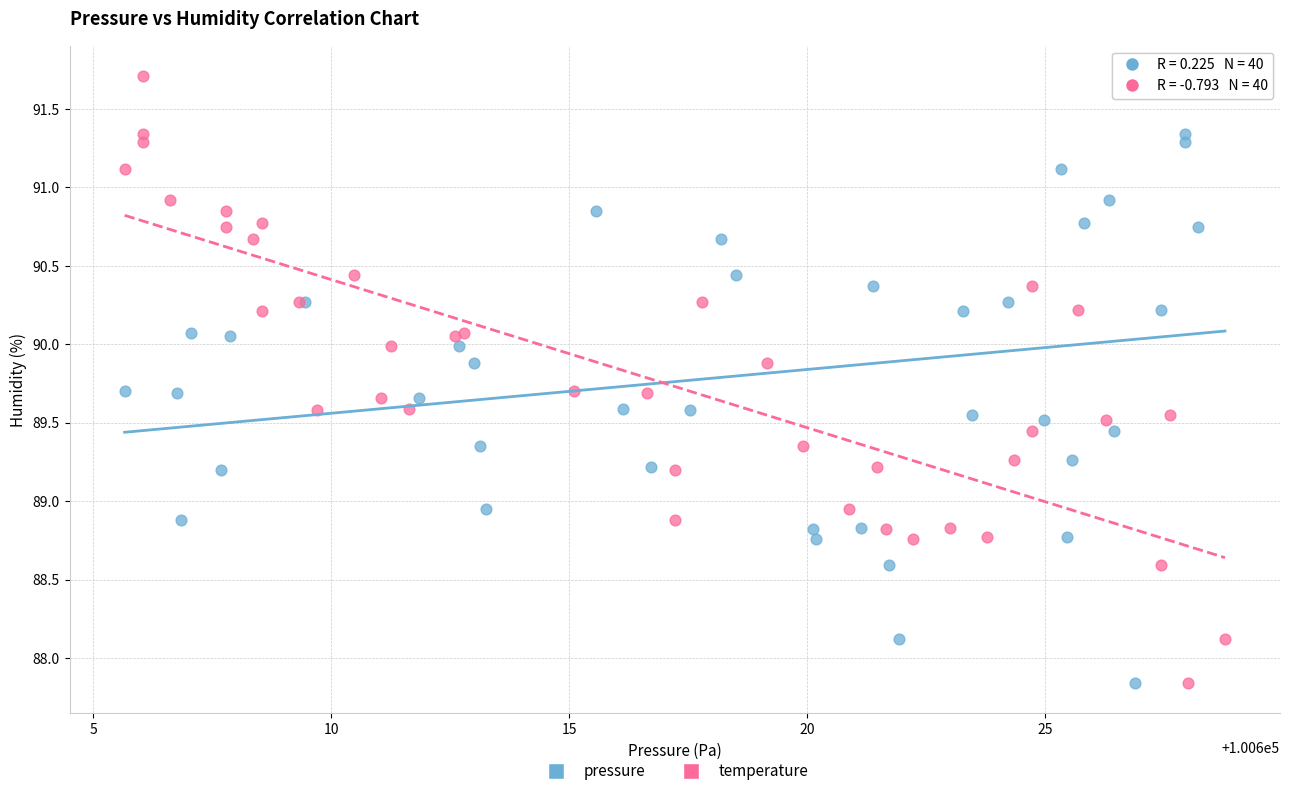

What are all the series names shown in the legend?

pressure, temperature